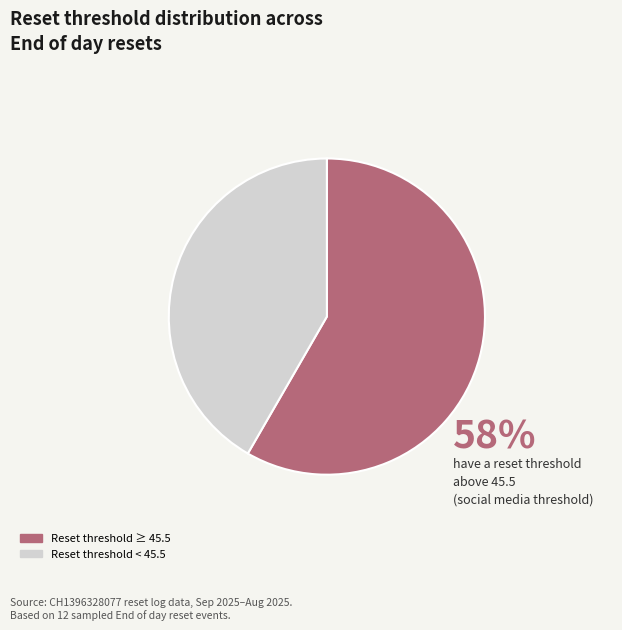

What is the ratio of the value at Reset threshold < 45.5 to the value at Reset threshold ≥ 45.5?

0.7